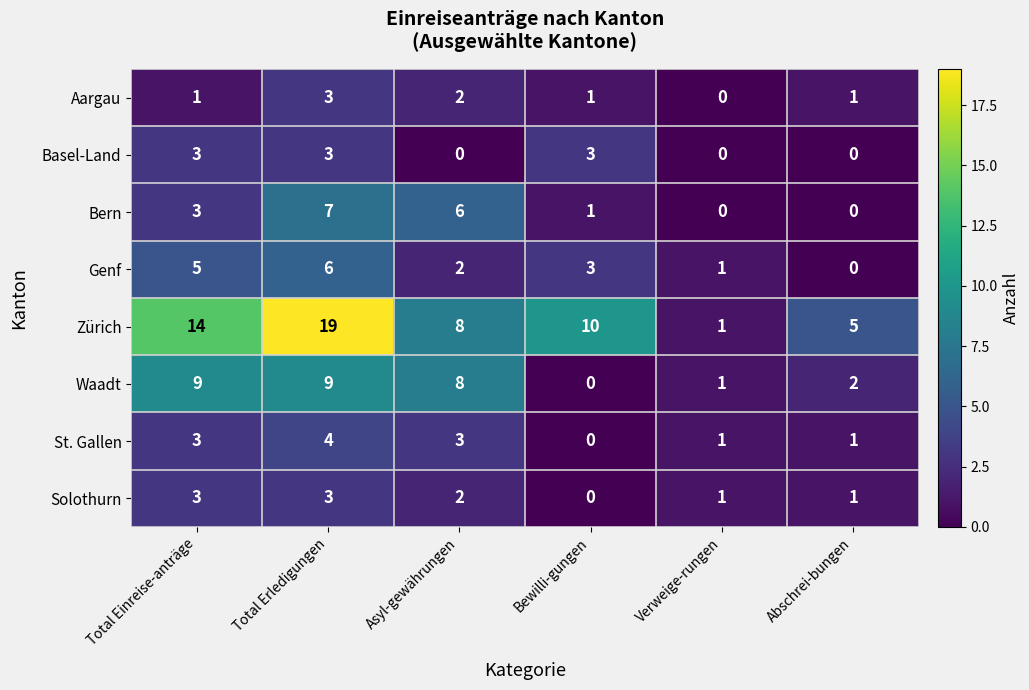

What is the difference between the highest and lowest values at Bewilli-gungen?

10